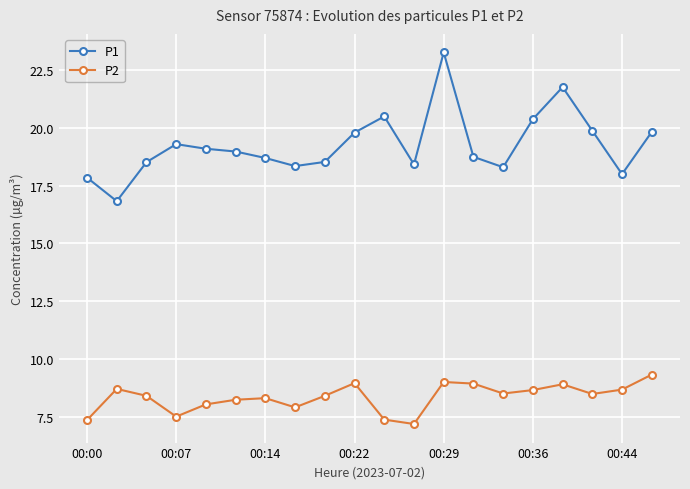

What is the value of the P2 point at the 20th from the left?

9.3